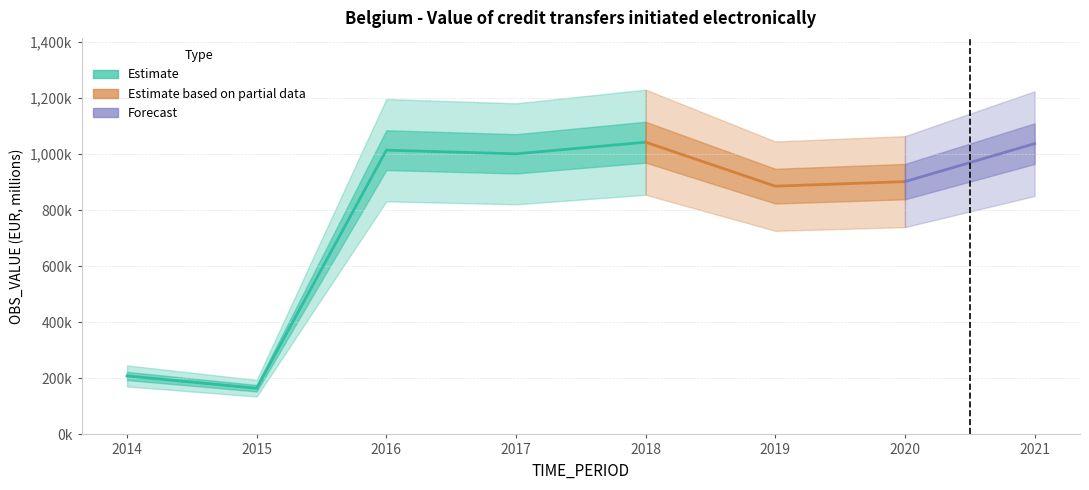

How many interior local valleys (lower than both neighbors) does the data have?

3